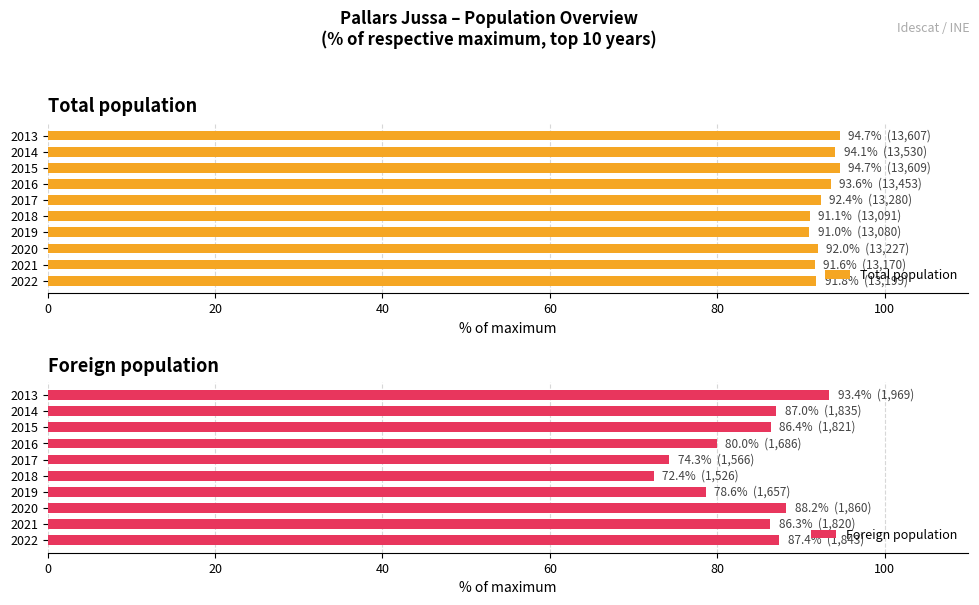

What is the greatest value displayed?

94.7